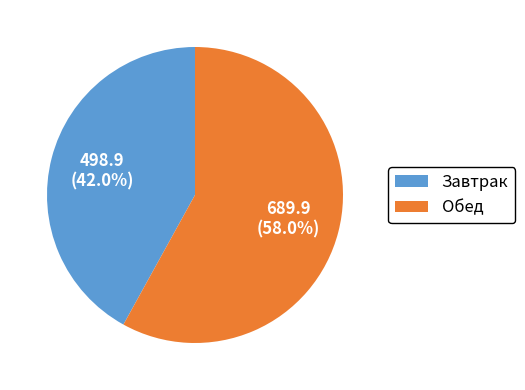

To the nearest percent, what is the difference between the Завтрак and Обед slice percentages?

16%